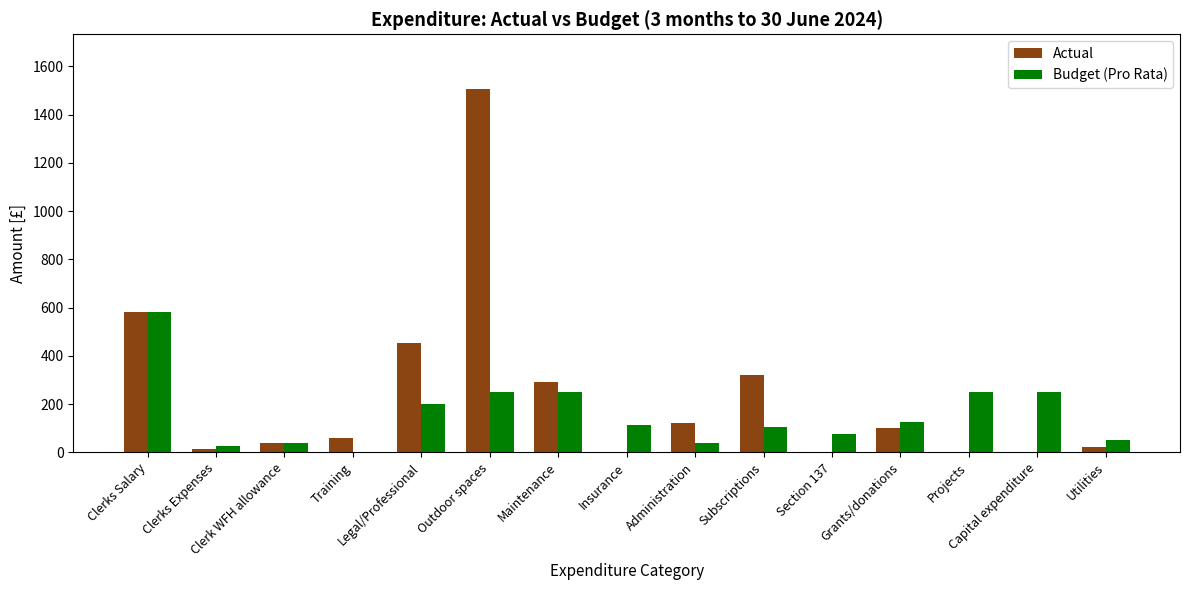

What is the sum of all Budget (Pro Rata) values?

2350.5